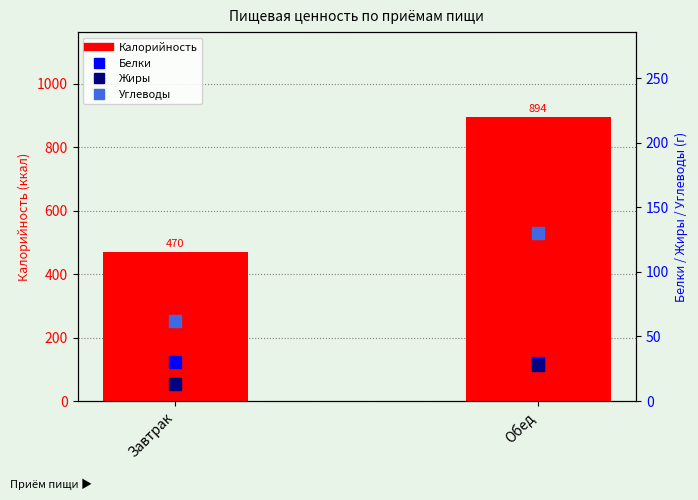

Between Завтрак and Обед, which series saw the biggest shift?

Калорийность